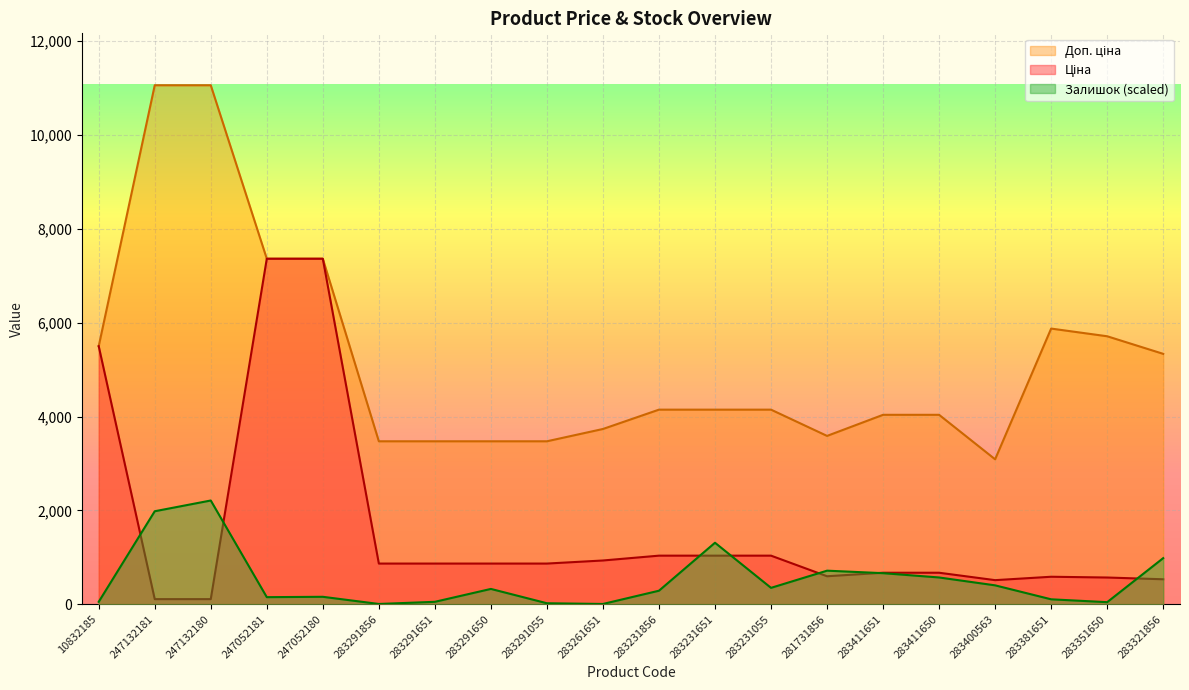

At how many categories does at least one series exceed 6067?

4